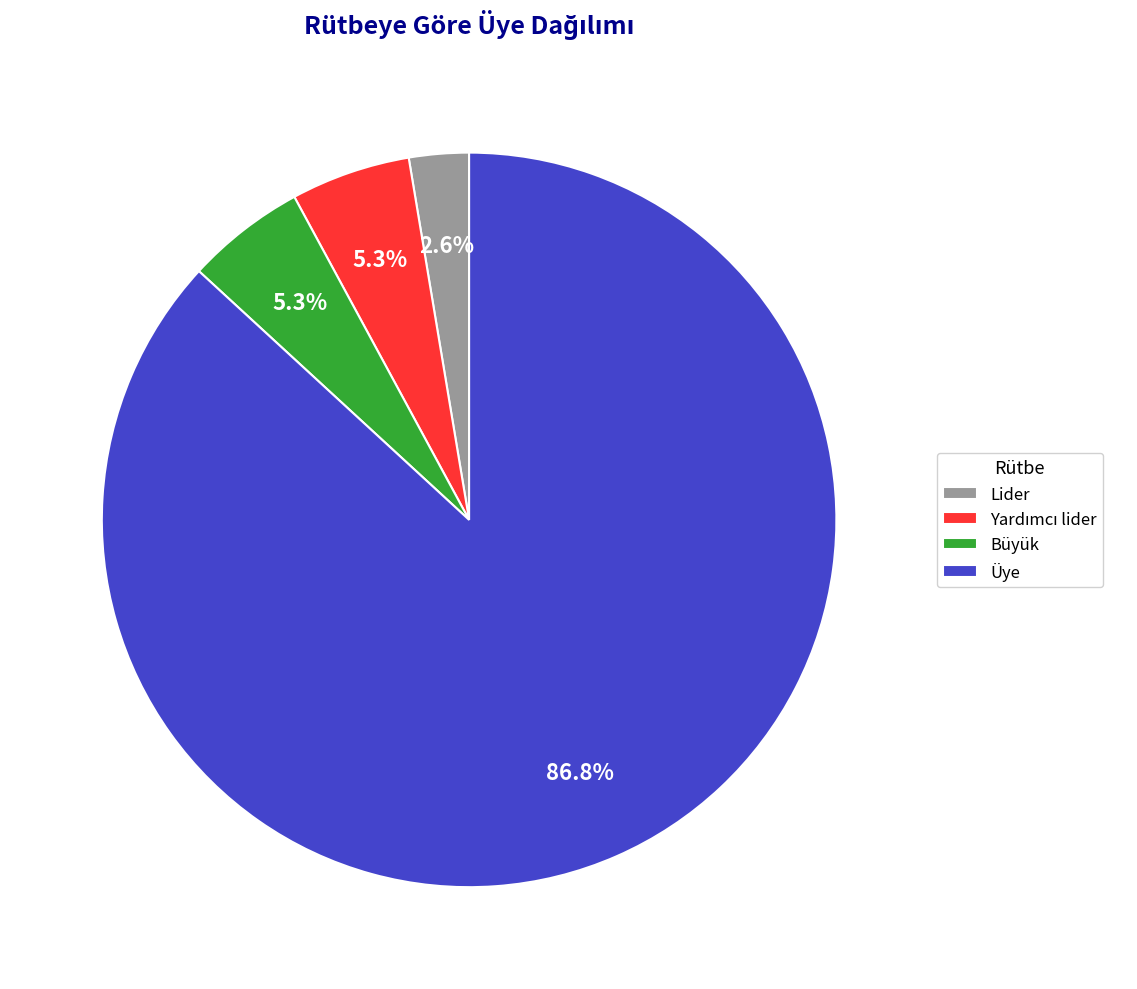

Do Lider and Büyük together represent more than half of the pie?

No